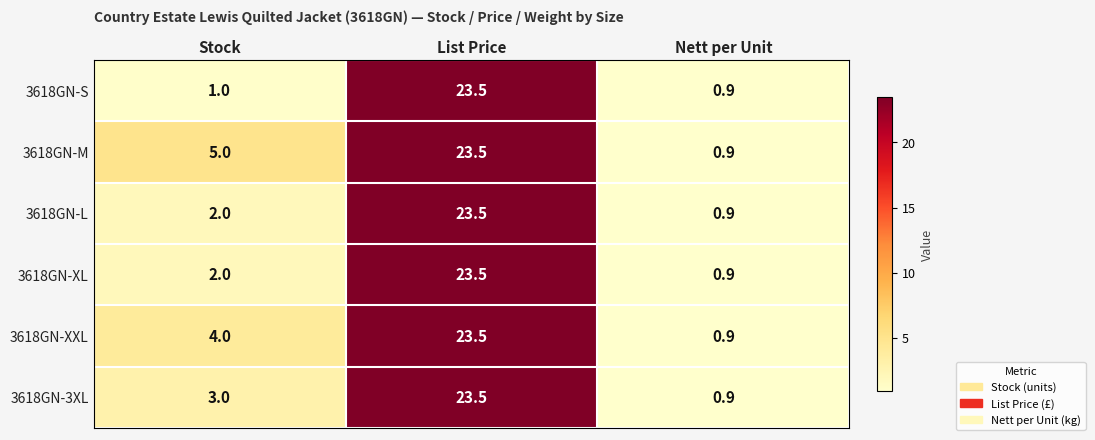

What is the difference between the 3618GN-XL values at Nett per Unit and Stock?

1.1